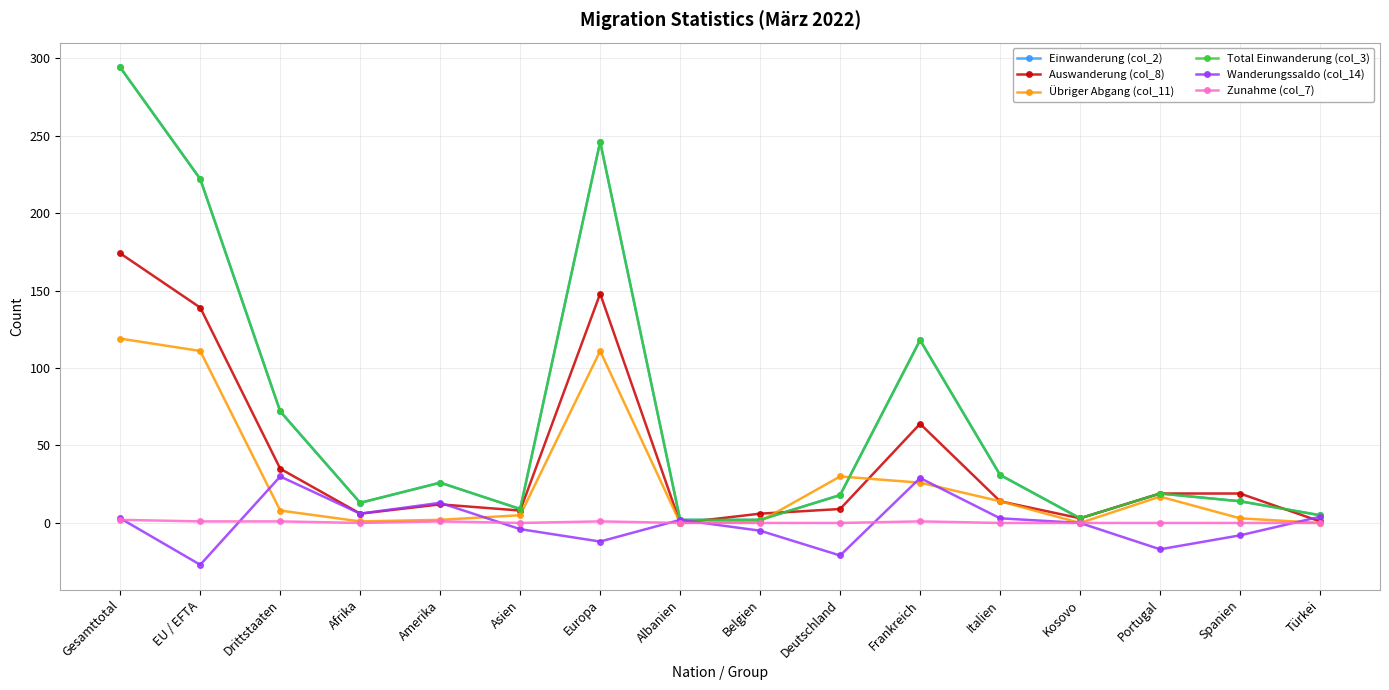

Is this an area chart (filled region under the line)?

No